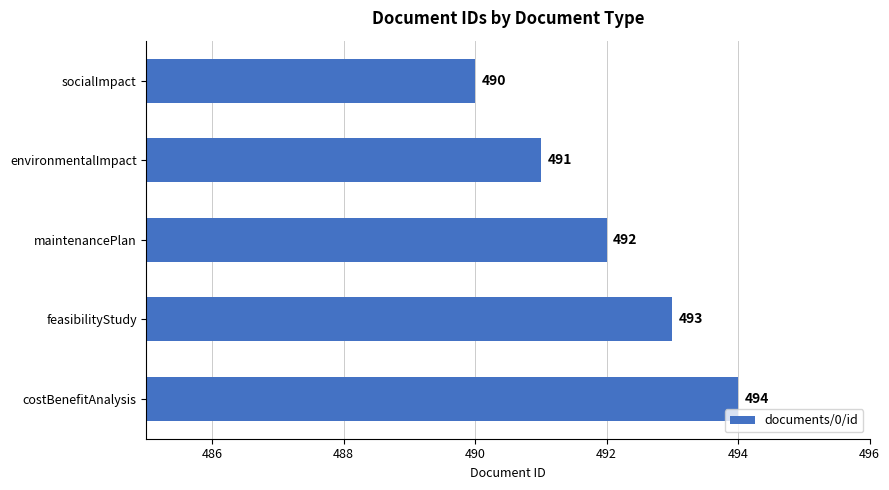

Reading top to bottom, list all the values displayed in this chart.

socialImpact=490	environmentalImpact=491	maintenancePlan=492	feasibilityStudy=493	costBenefitAnalysis=494